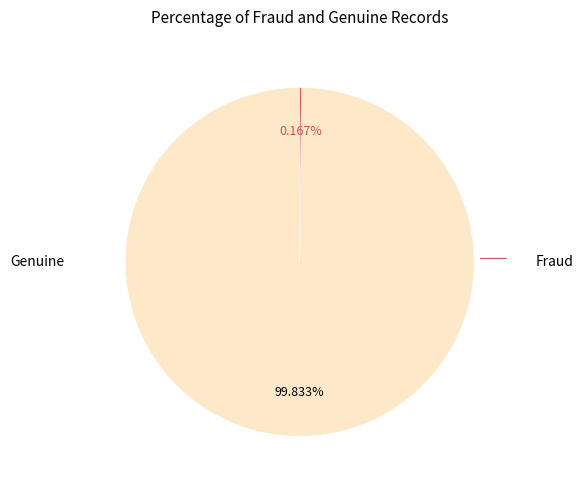

Is there any slice that represents more than half of the pie?

Yes